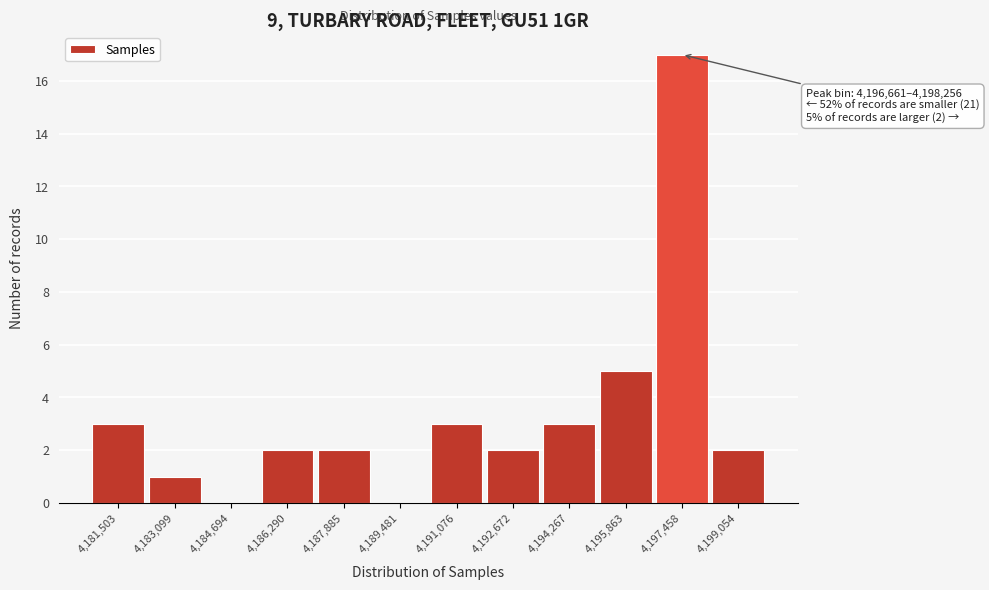

Which range on the x-axis has the tallest bar?

4196600 to 4198200